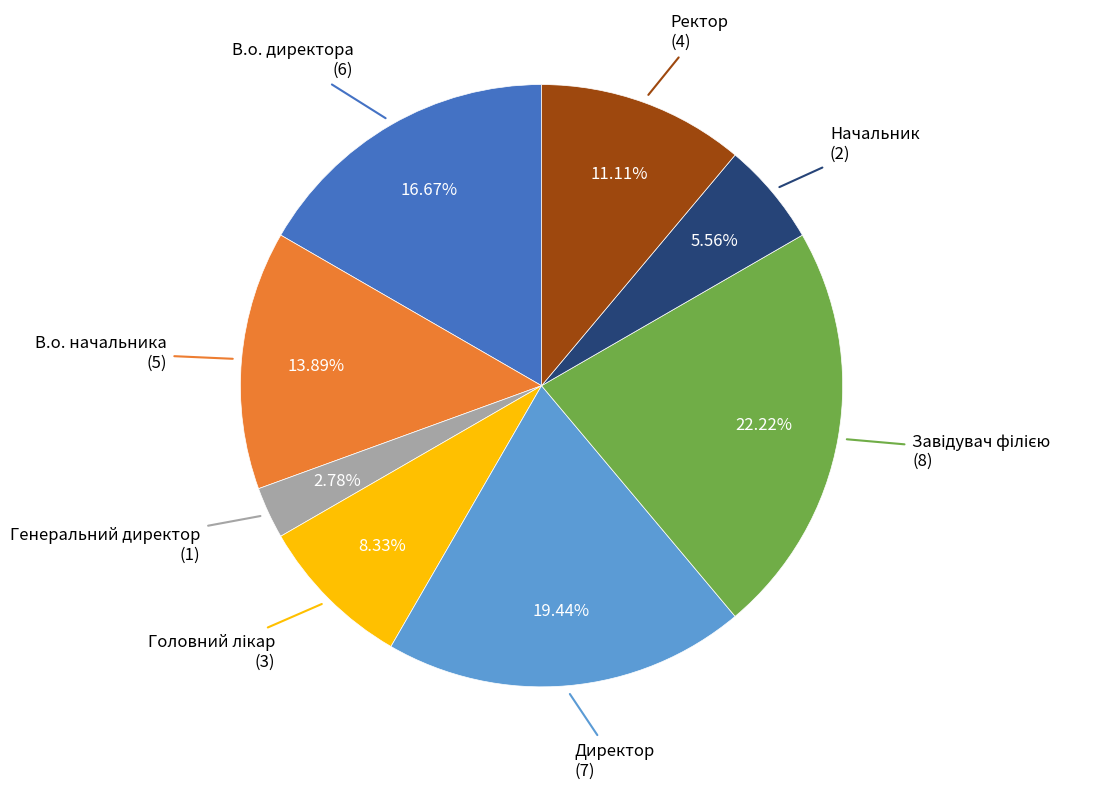

Does any single category account for the majority?

No